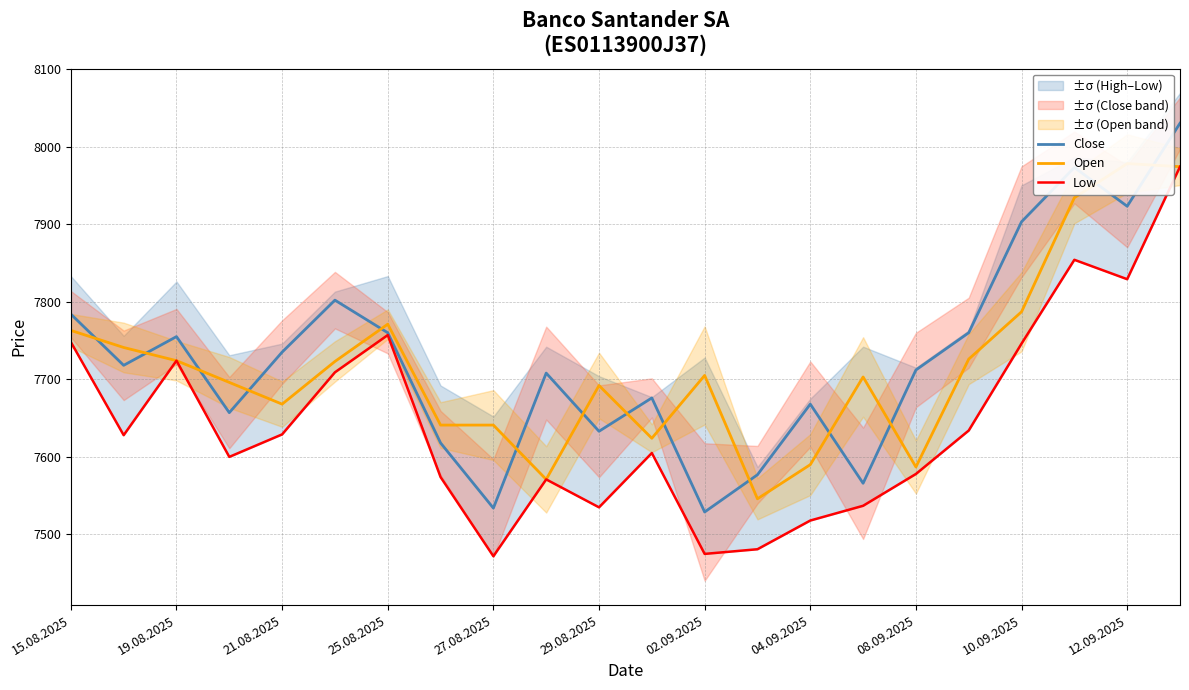

True or false: Close and Low cross at least once.

False